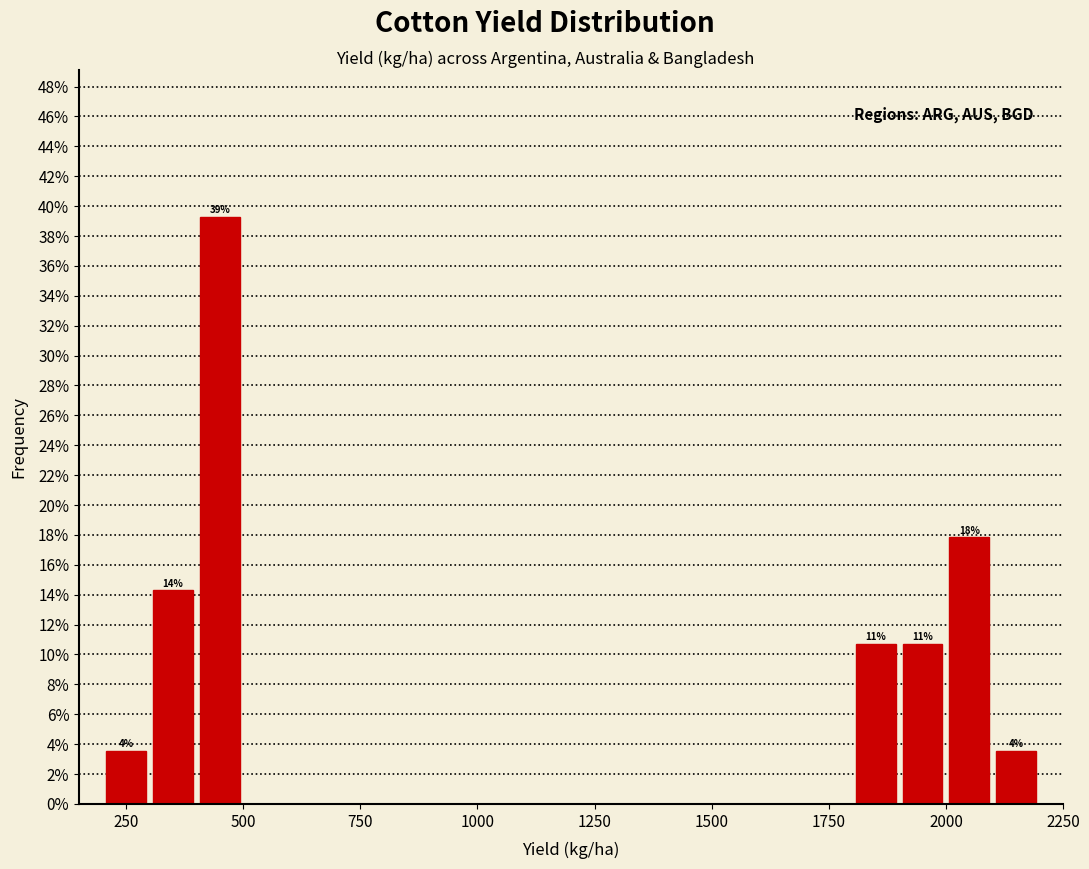

Read against the x-axis, roughly where is the centre of the tallest bar?

450